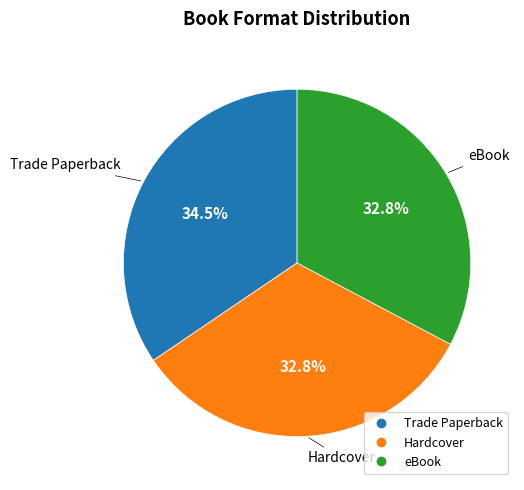

How many segments does this pie chart have?

3